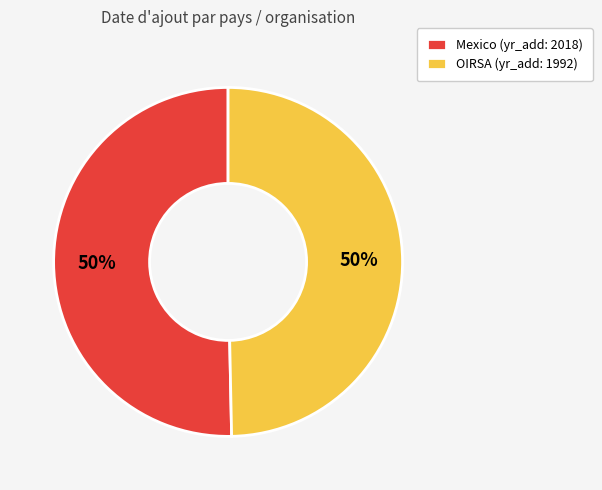

Approximately how many times larger is the value at OIRSA (yr_add: 1992) compared to Mexico (yr_add: 2018)?

1.0